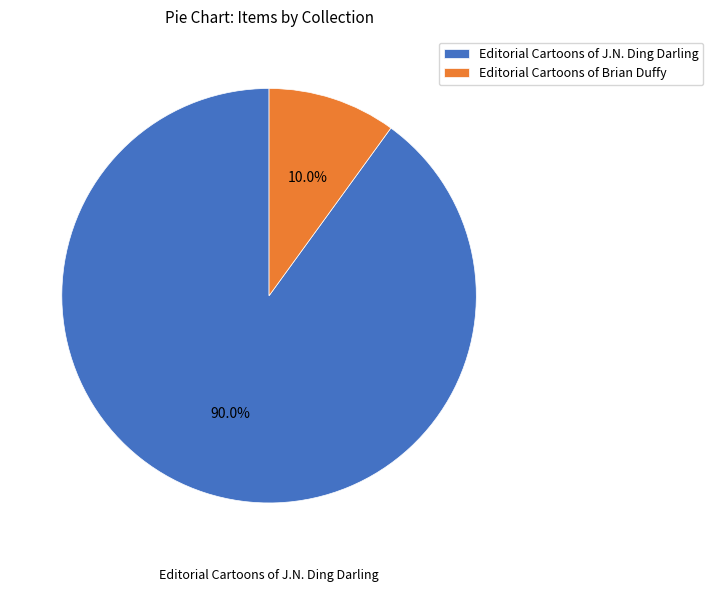

Does any single category account for the majority?

Yes